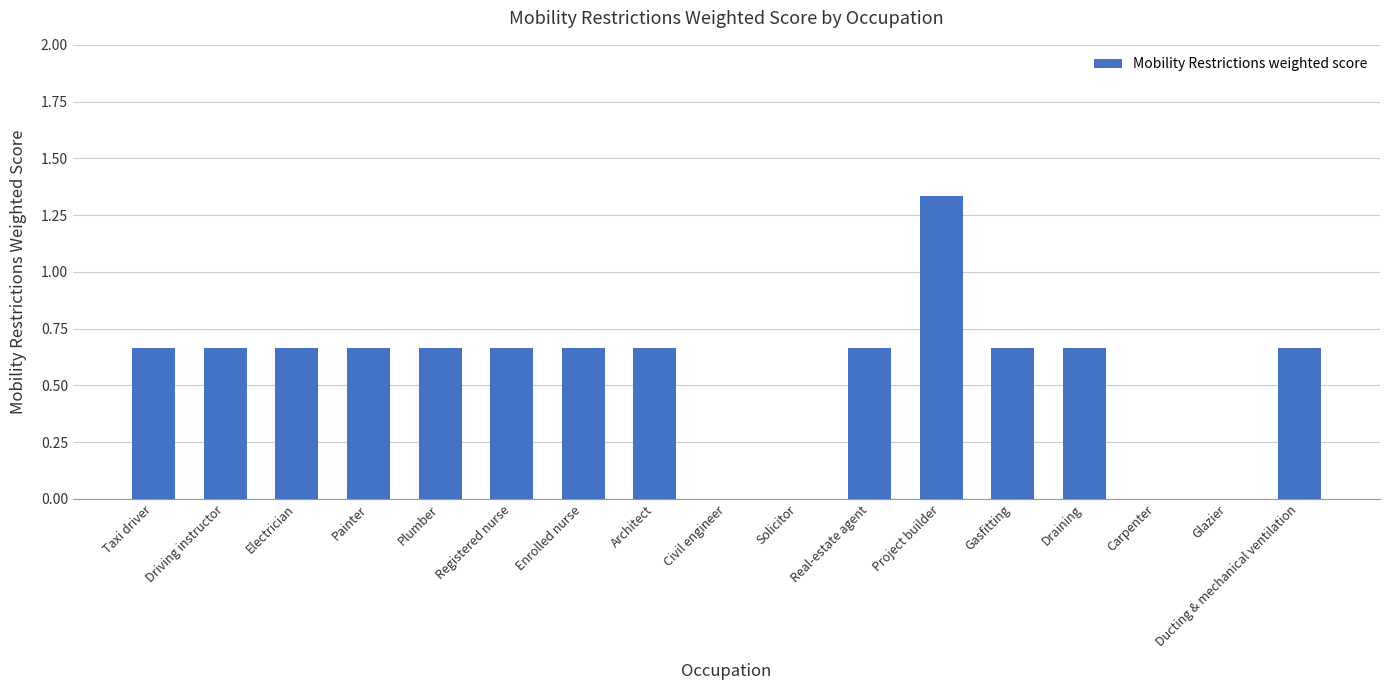

What is the change in value from Painter to Solicitor?

-0.7